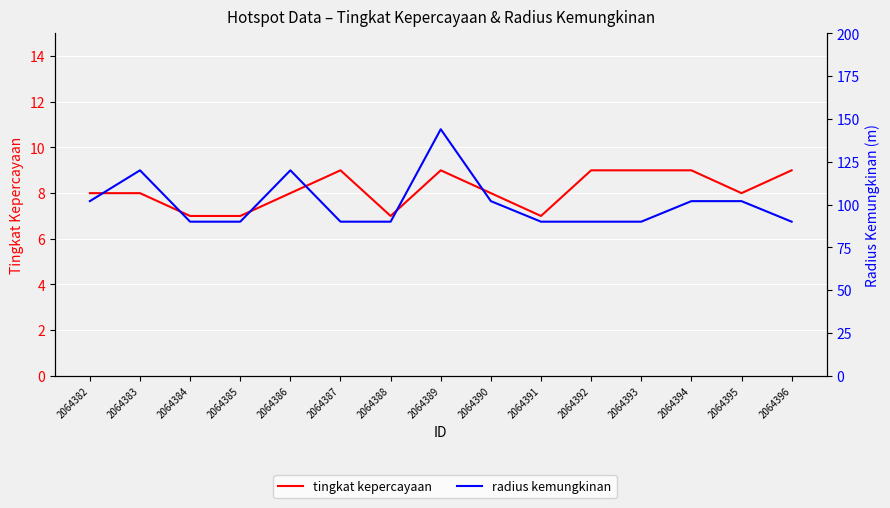

Read the radius kemungkinan value at 2064394, to the nearest 10.

100